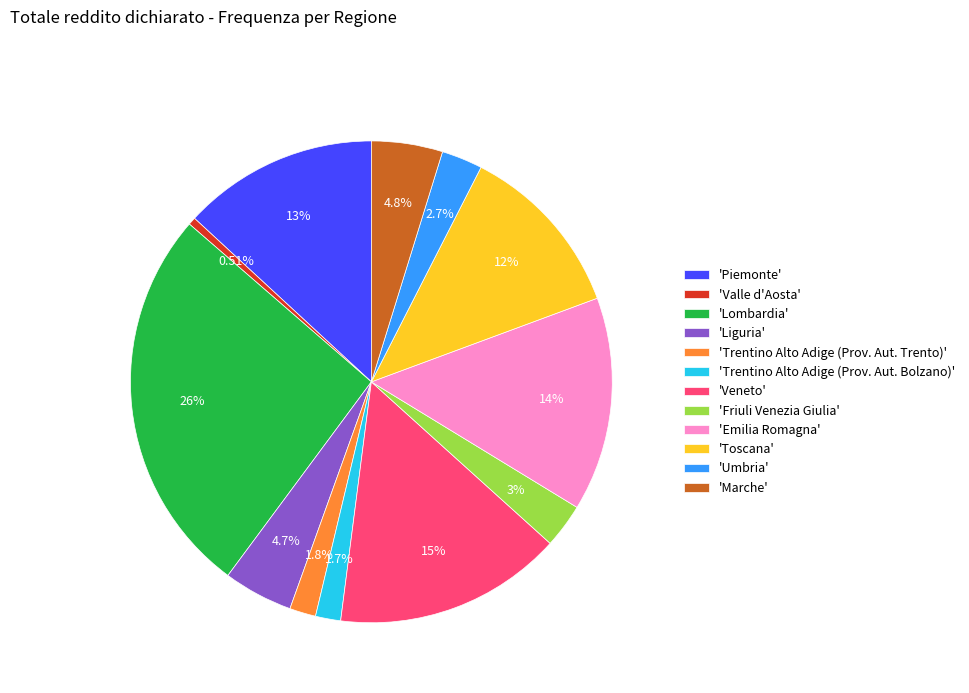

To the nearest percent, what is the average slice percentage?

8%